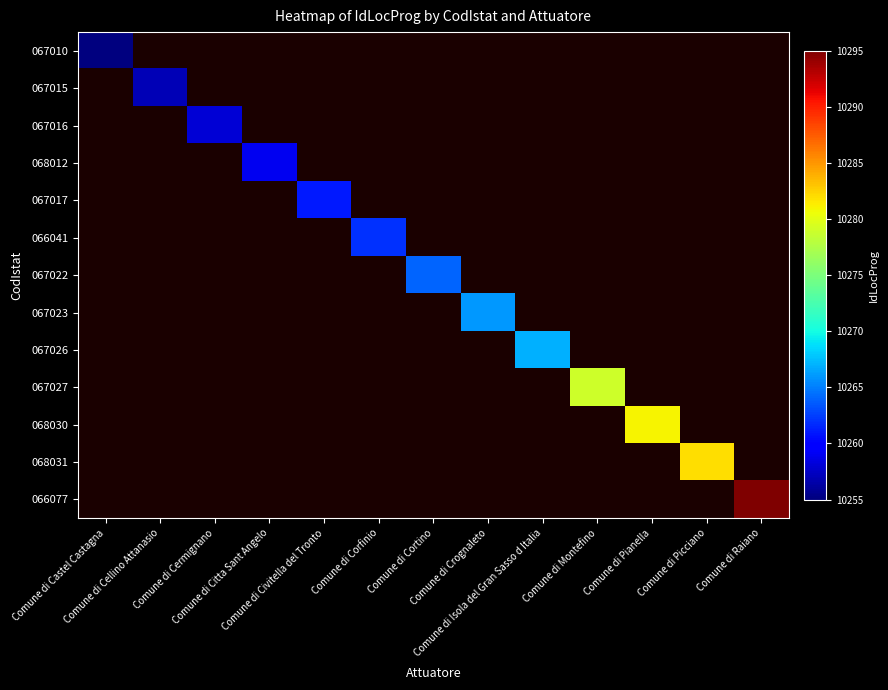

Rank the series by their maximum value, from lowest to highest.

067010, 067015, 067016, 068012, 067017, 066041, 067022, 067023, 067026, 067027, 068030, 068031, 066077